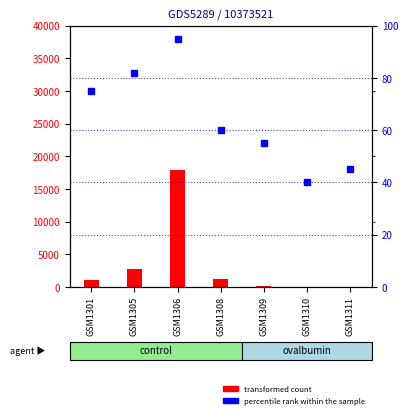

Is it true that ZVK (transformed count) equals 4065 at GSM1305?

False